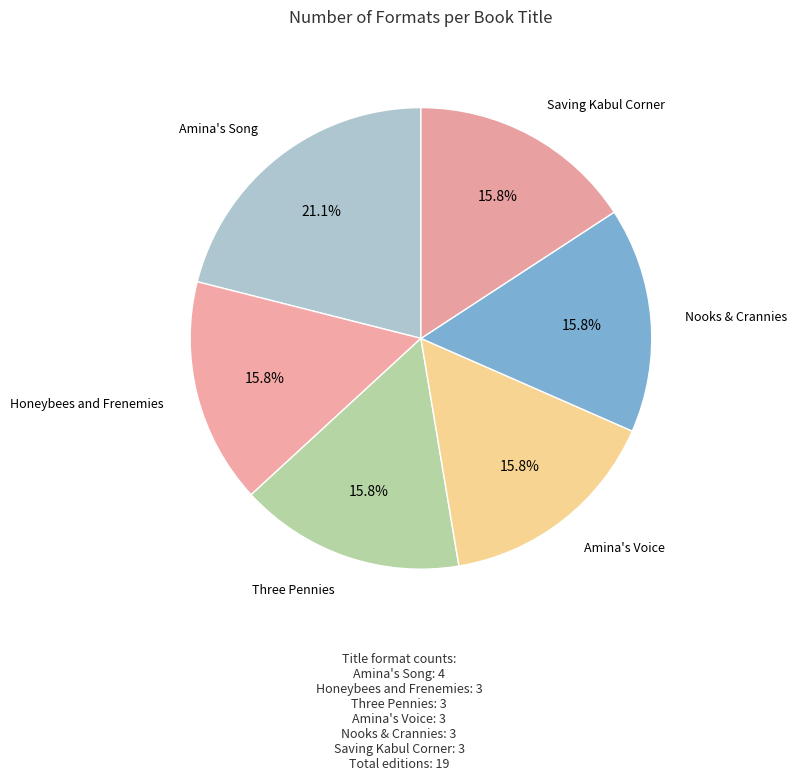

Approximately how many times larger is the value at Three Pennies compared to Nooks & Crannies?

1.0